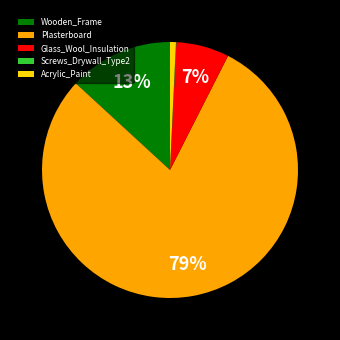

To the nearest percent, what is the difference between the Plasterboard and Wooden_Frame slice percentages?

66%